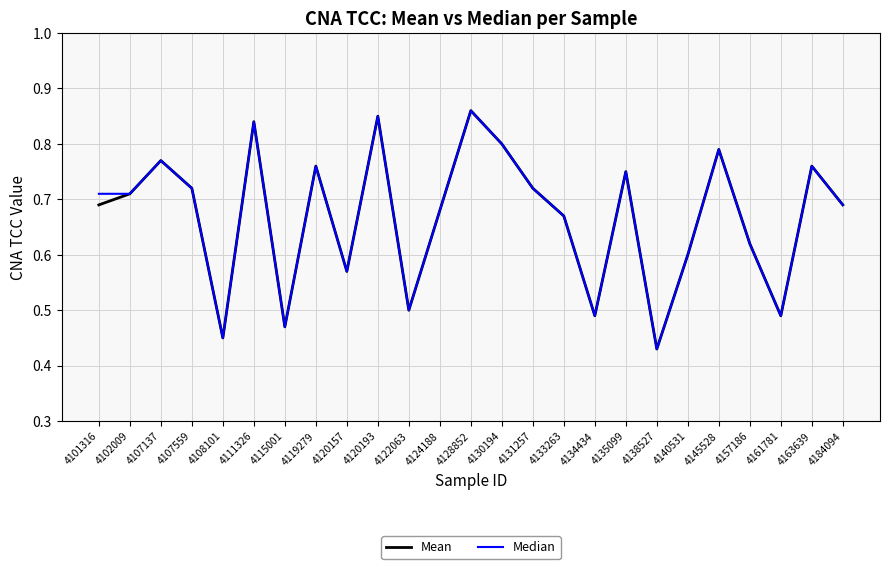

Is it true that Mean equals 1.0 at 4119279?

False